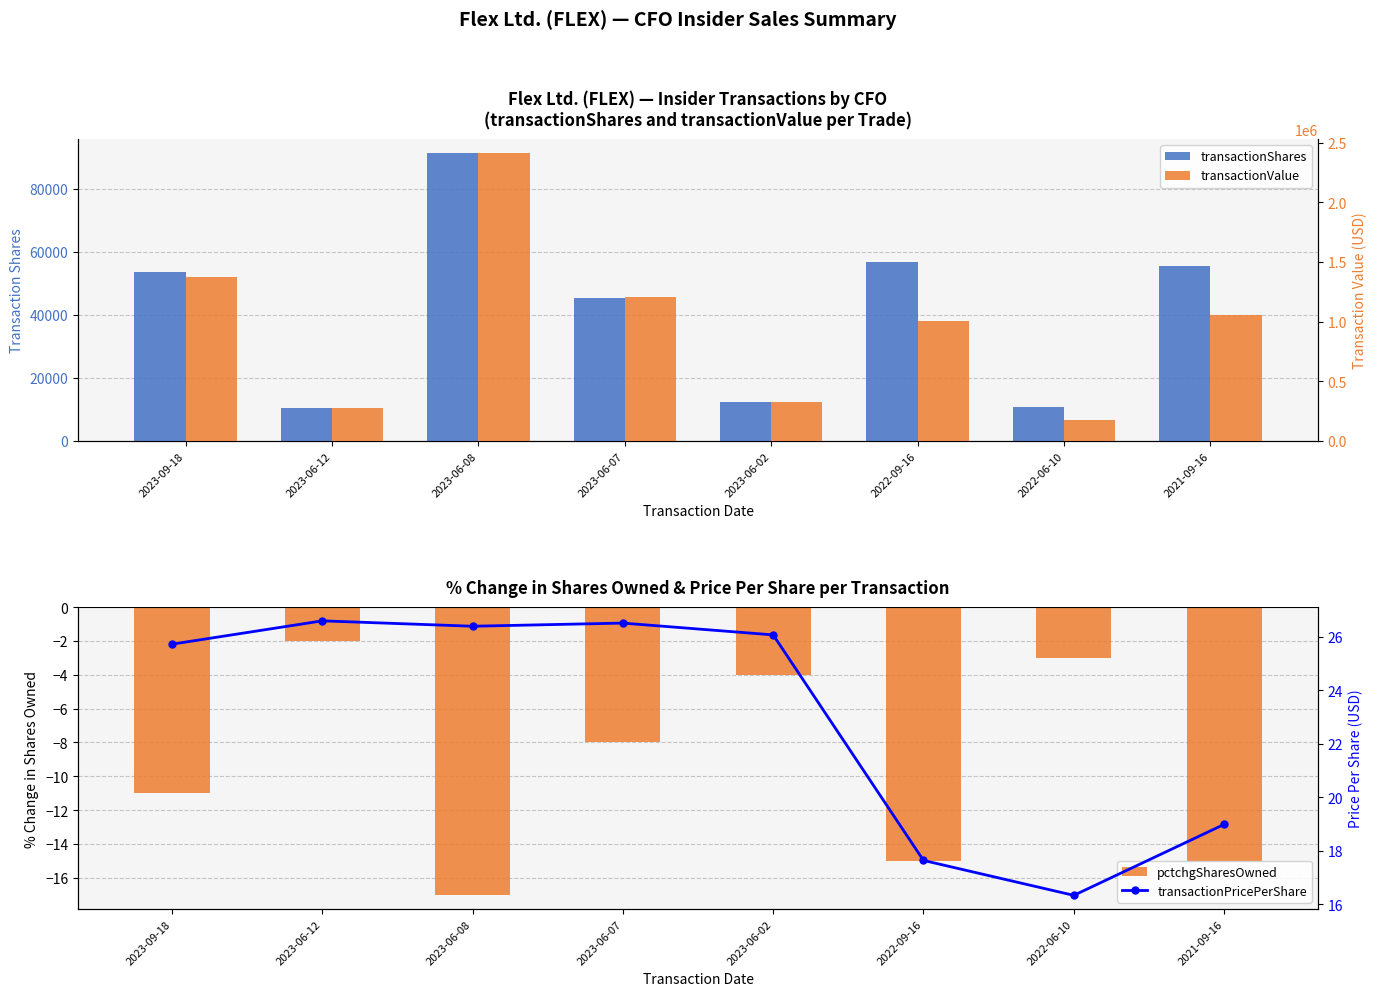

Which label corresponds to the largest value in the chart?

2023-06-08